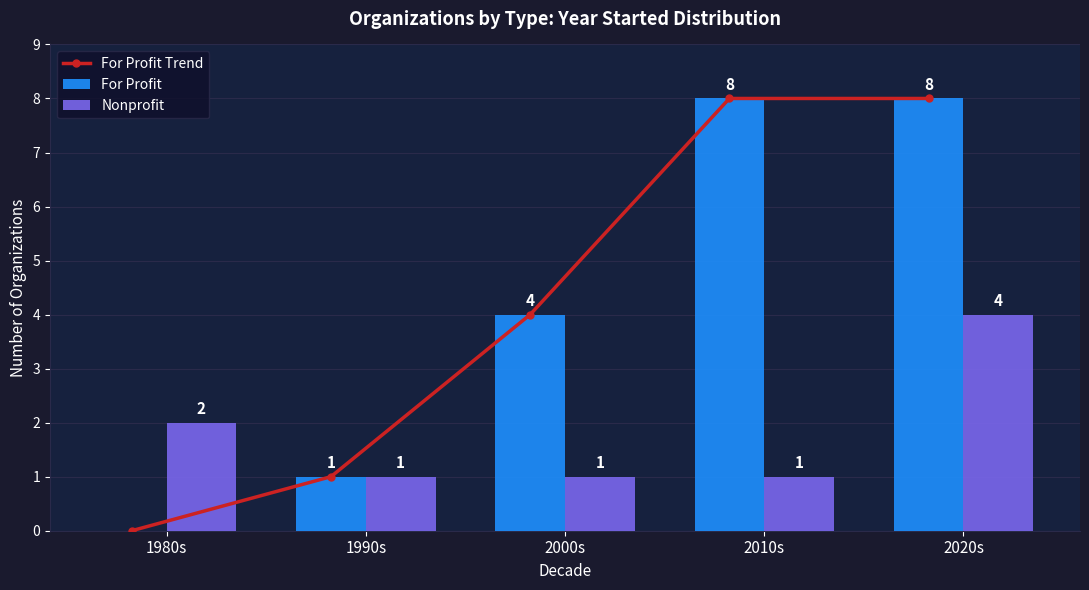

List the series in order of their peak value, highest first.

For Profit Trend, For Profit, Nonprofit